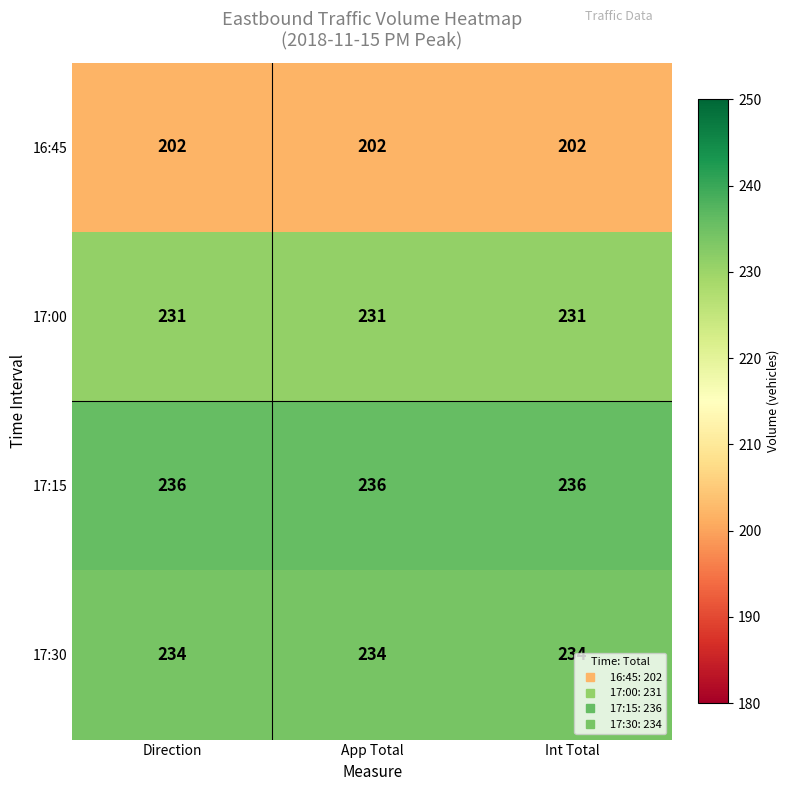

The value of 17:30 at Int Total is 234. True or false?

True